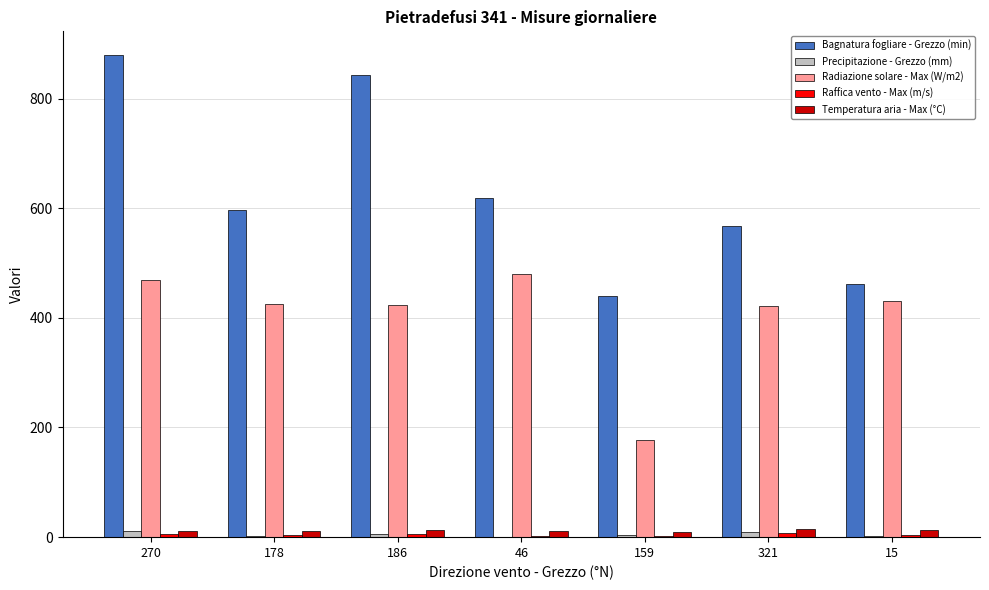

Is the value of Bagnatura fogliare - Grezzo (min) at 15 greater than the value of Precipitazione - Grezzo (mm) at 46?

Yes